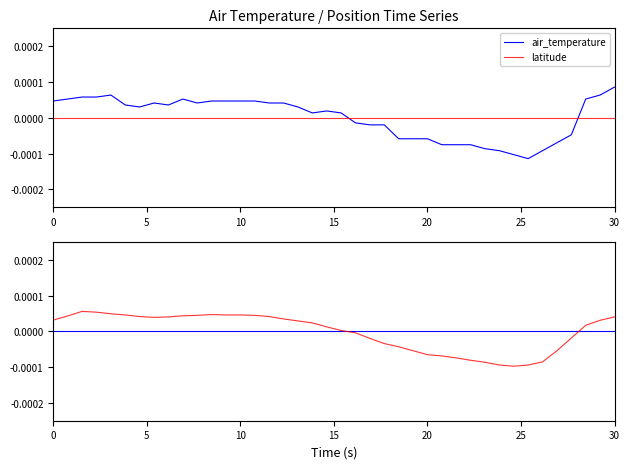

How many intersections are there between air_temperature and longitude?

2